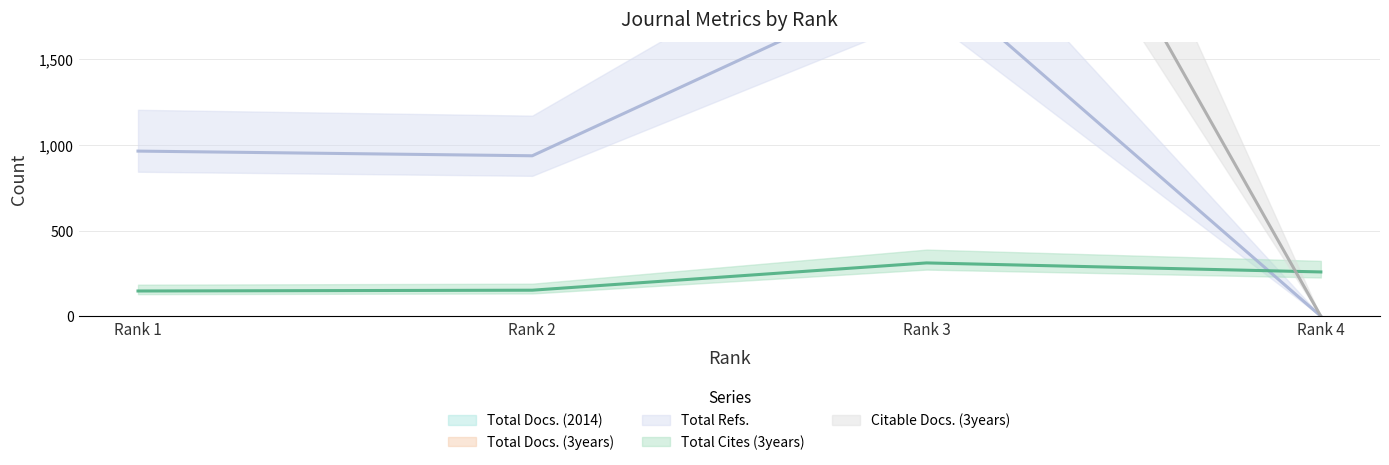

What are all the series names shown in the legend?

Total Docs. (2014), Total Docs. (3years), Total Refs., Total Cites (3years), Citable Docs. (3years)